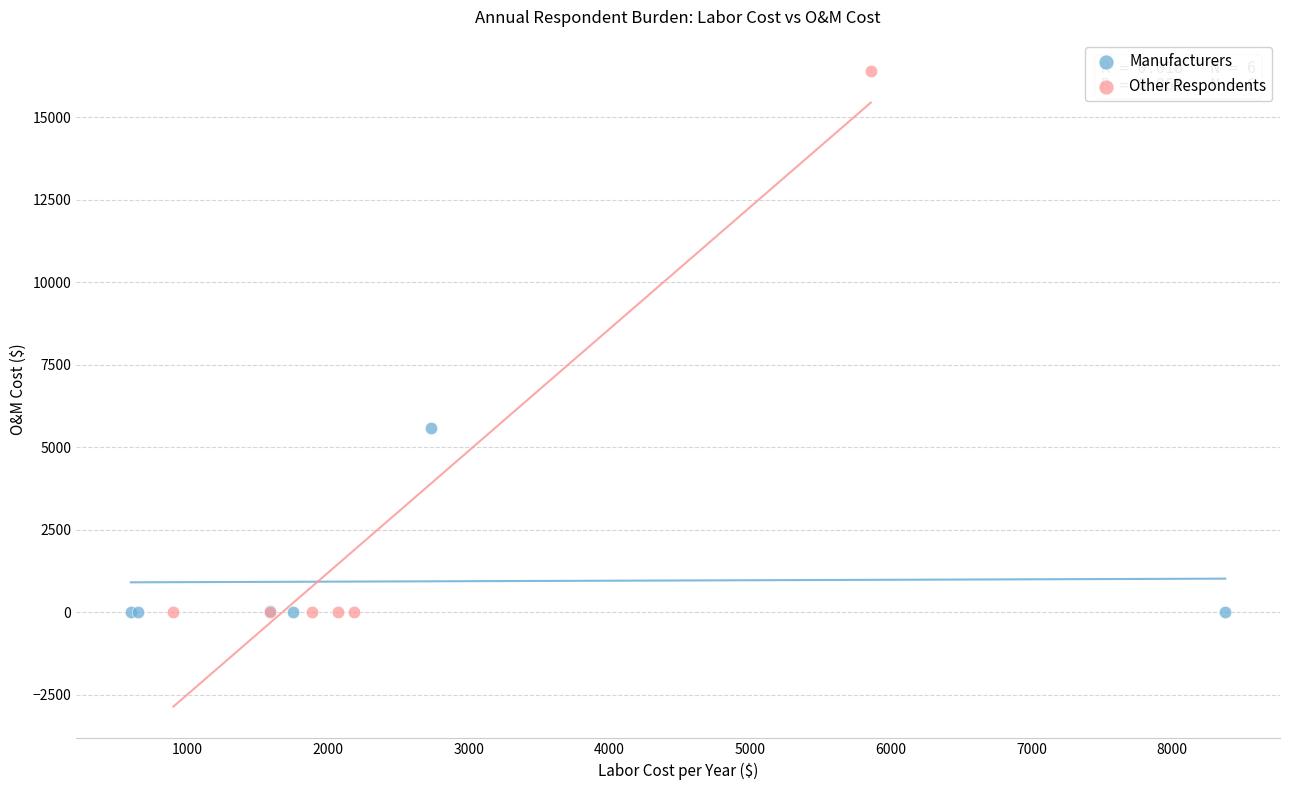

Which series has the widest spread of Y values?

Other Respondents